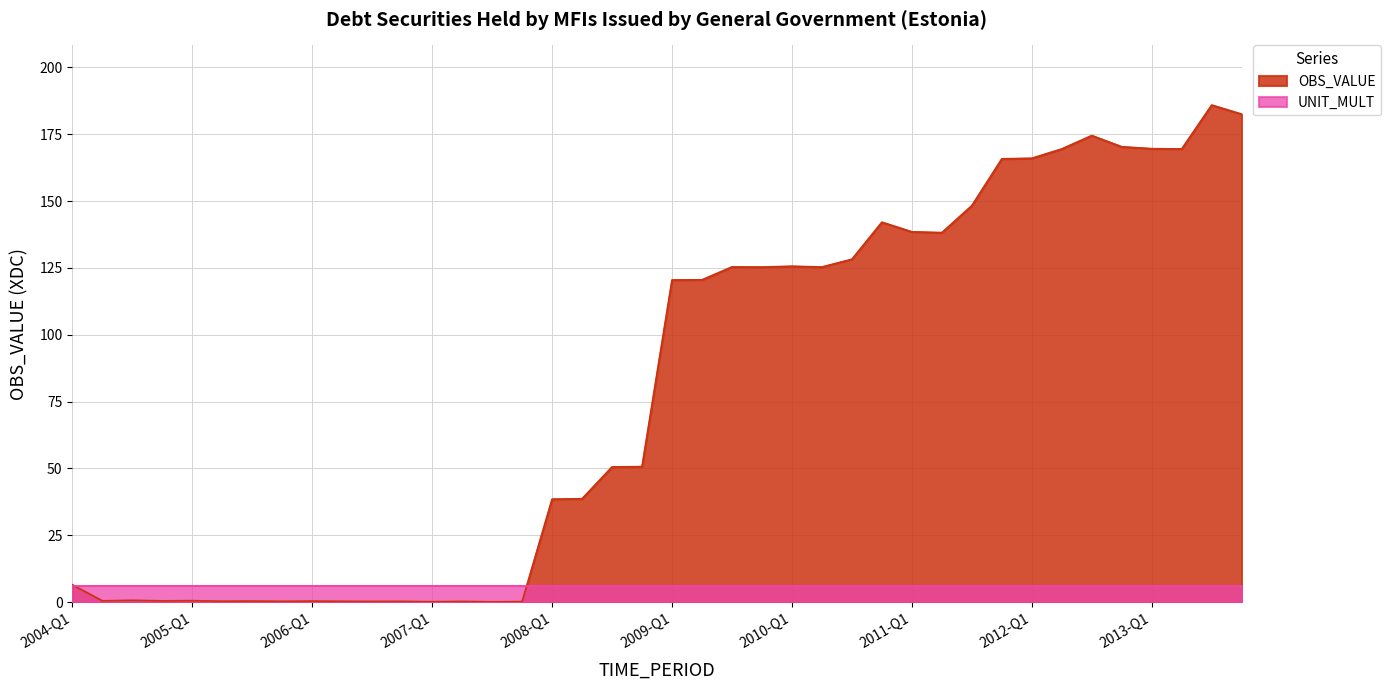

How many data points does each series have?

40